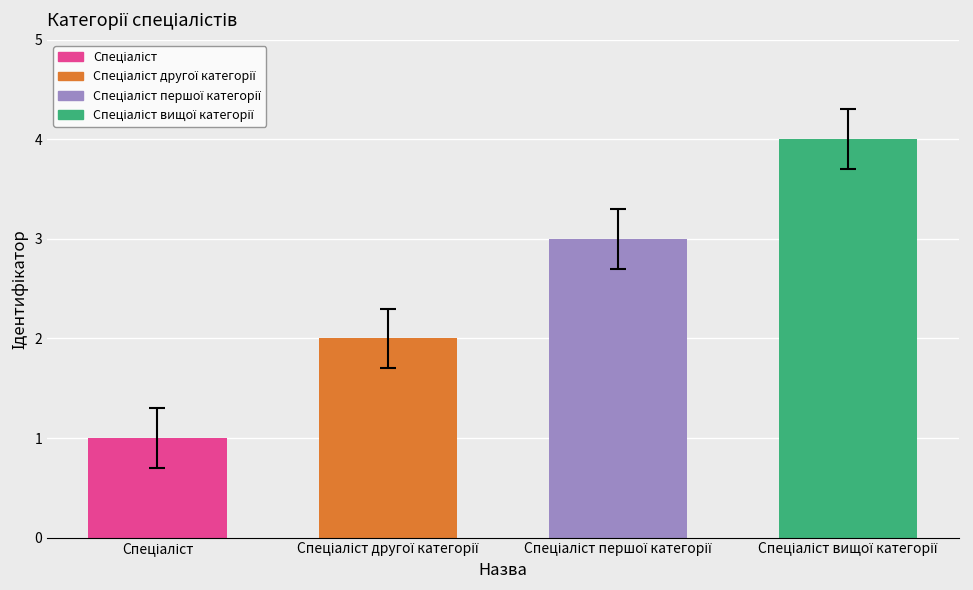

What is the sum of all values?

10